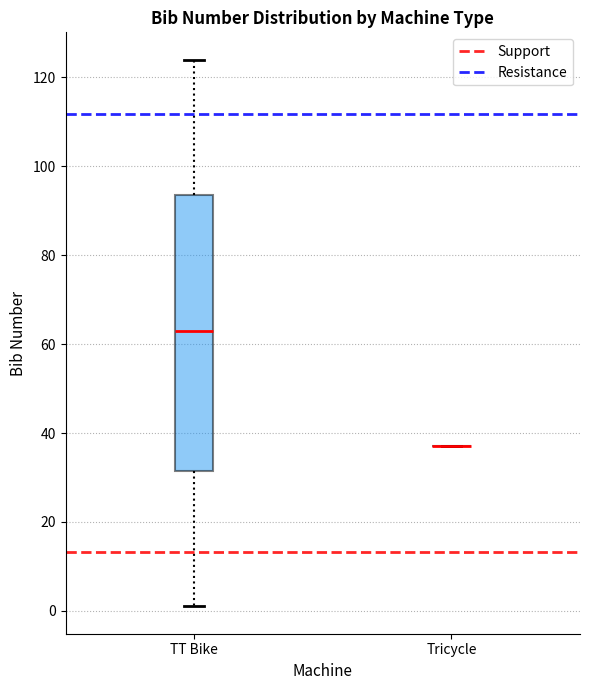

Reading left to right, transcribe this box plot: for each box, give where its median line is, the range the box spans, and where its two whiskers end, as read against the y-axis. The values are not printed on the chart, so give them approximately, as read against the axis.

TT Bike: median 64, box 32 to 94, whiskers 2 to 124
Tricycle: box collapsed to a line at 38, whiskers 38 to 38